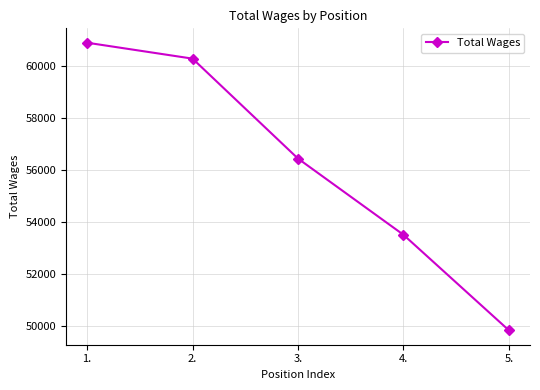

What position from the right is 3.?

3